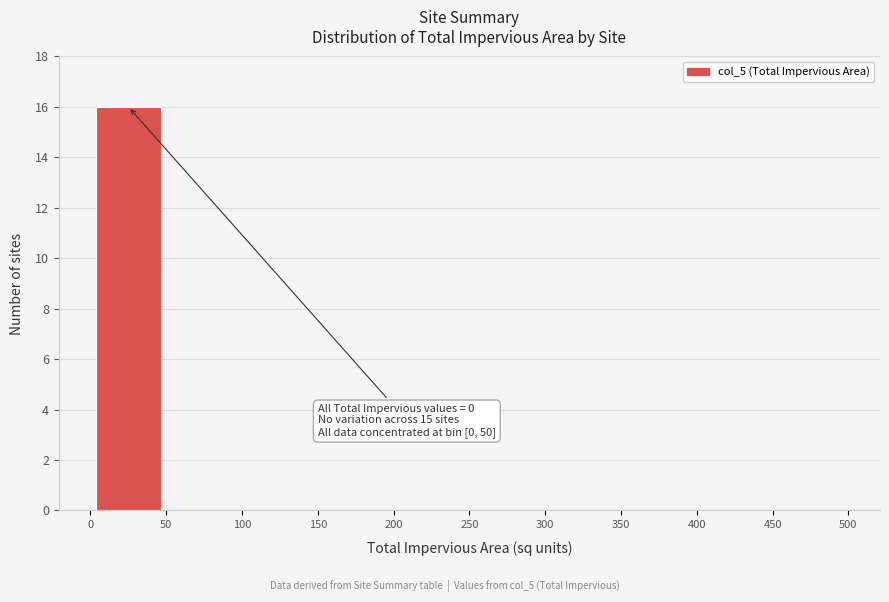

Which range on the x-axis has the tallest bar?

0 to 50